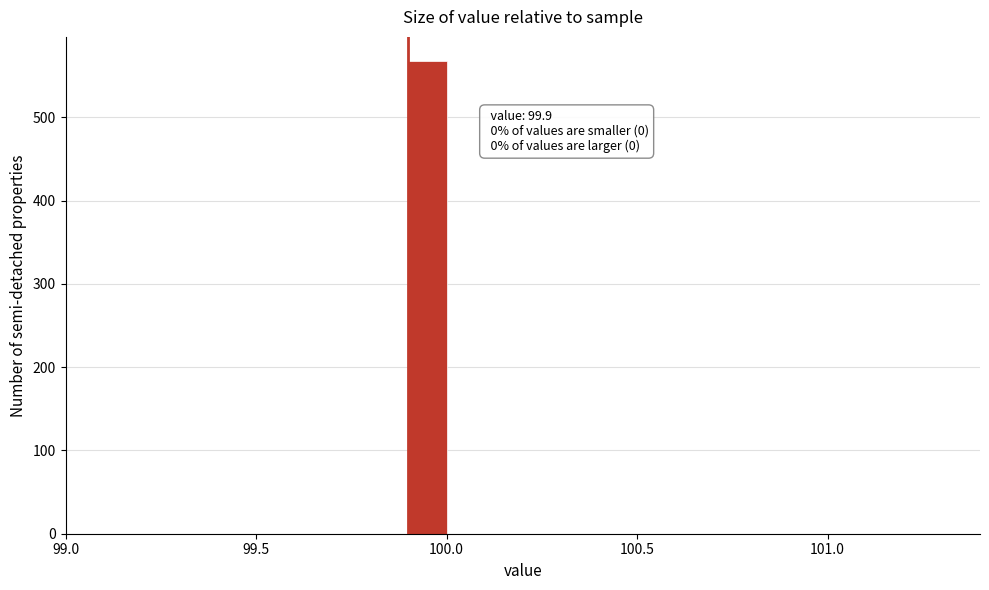

Around what value on the x-axis is the tallest bar? Give the approximate position of its centre, as read against the axis.

99.95